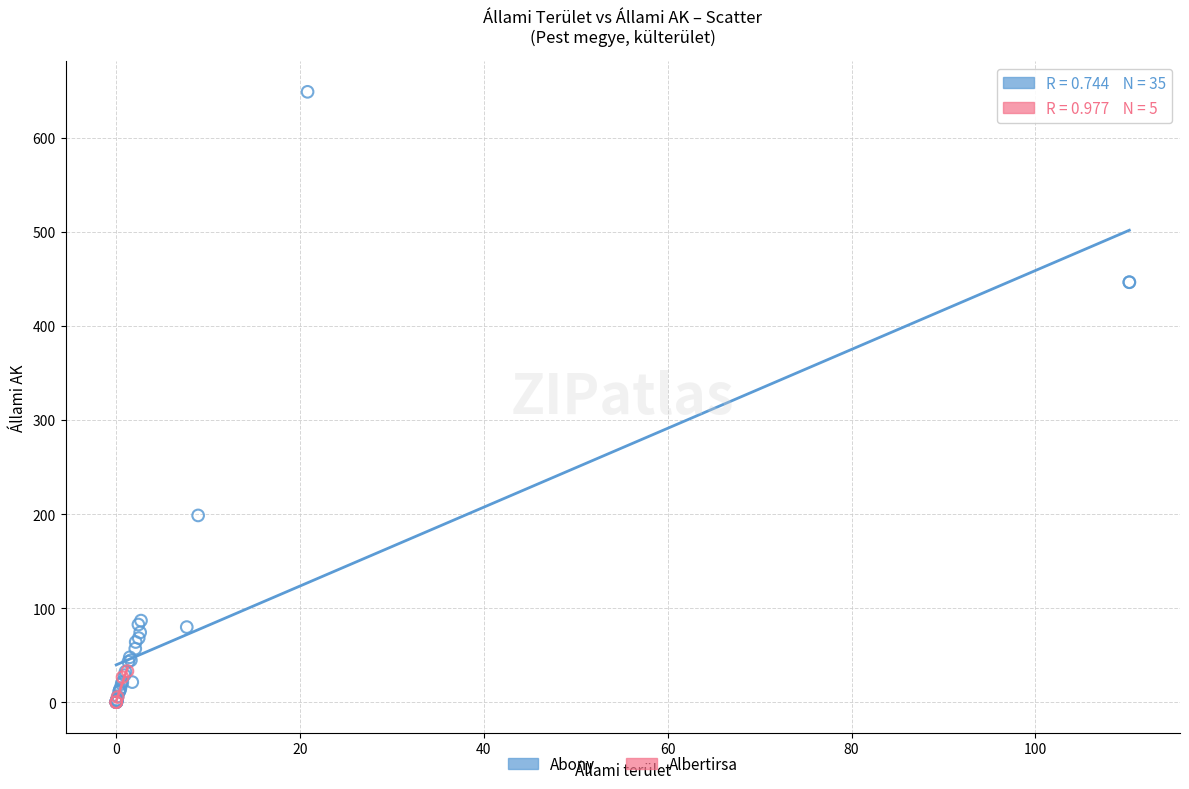

Which series has the largest Y range (max minus min)?

Abony